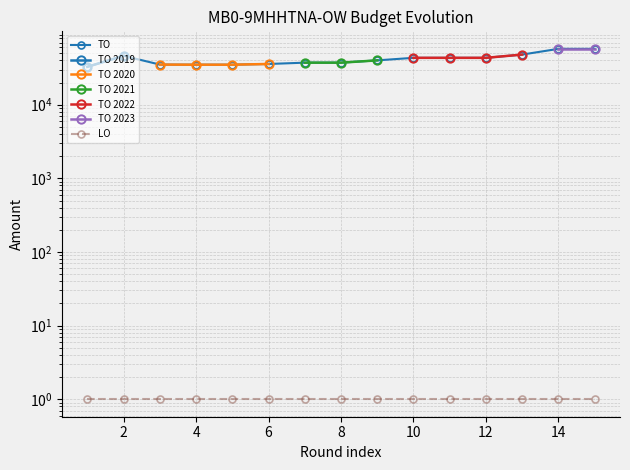

Reading left to right, transcribe all the data shown in this chart.

32779	46182	35120	35009	35009	35789	37295	37295	40074	43383	43383	43383	48038	57451	57451